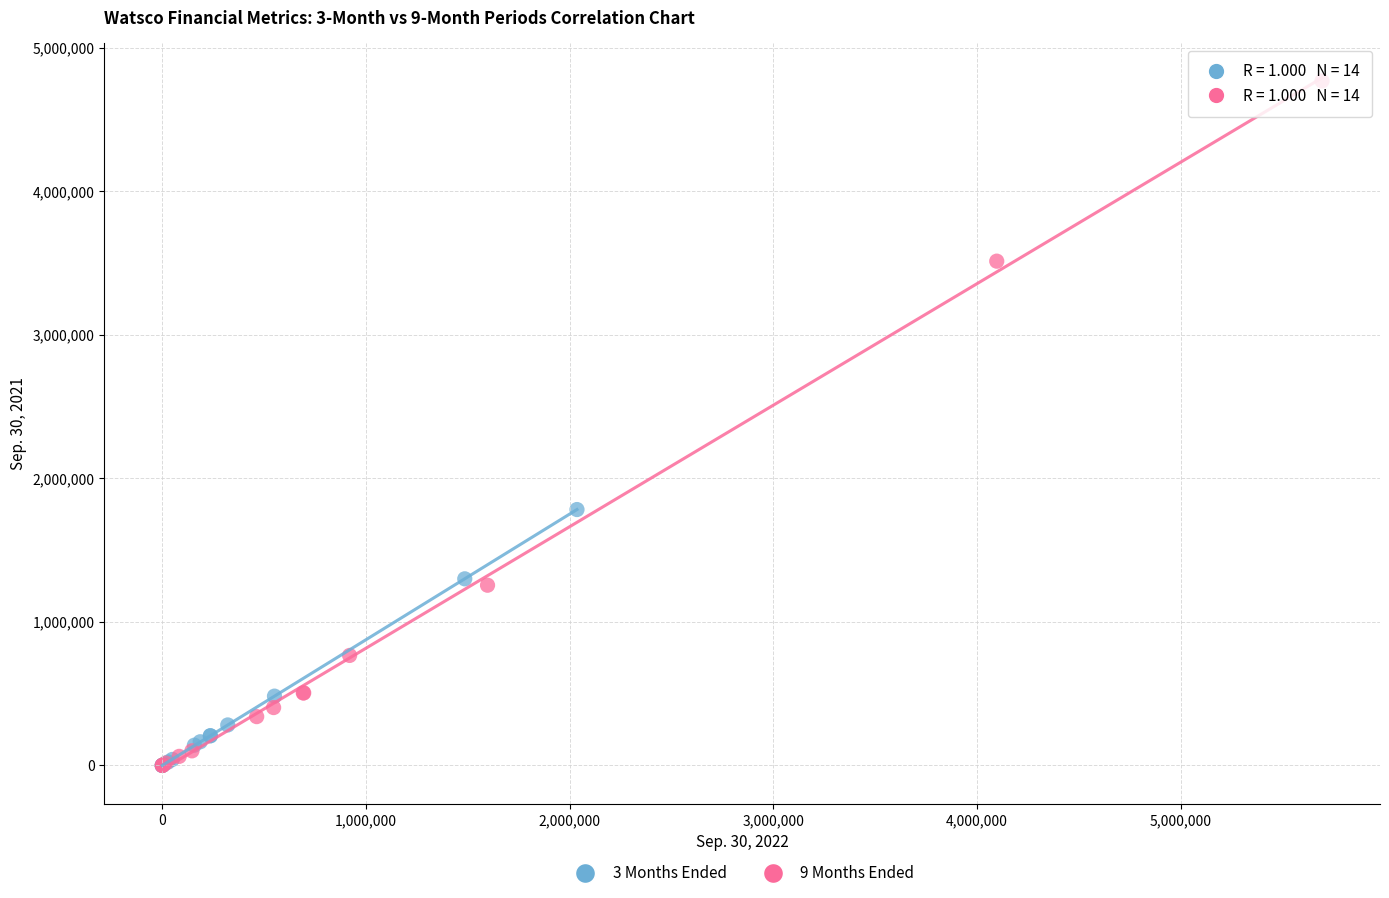

Which series has the widest spread of Y values?

9 Months Ended